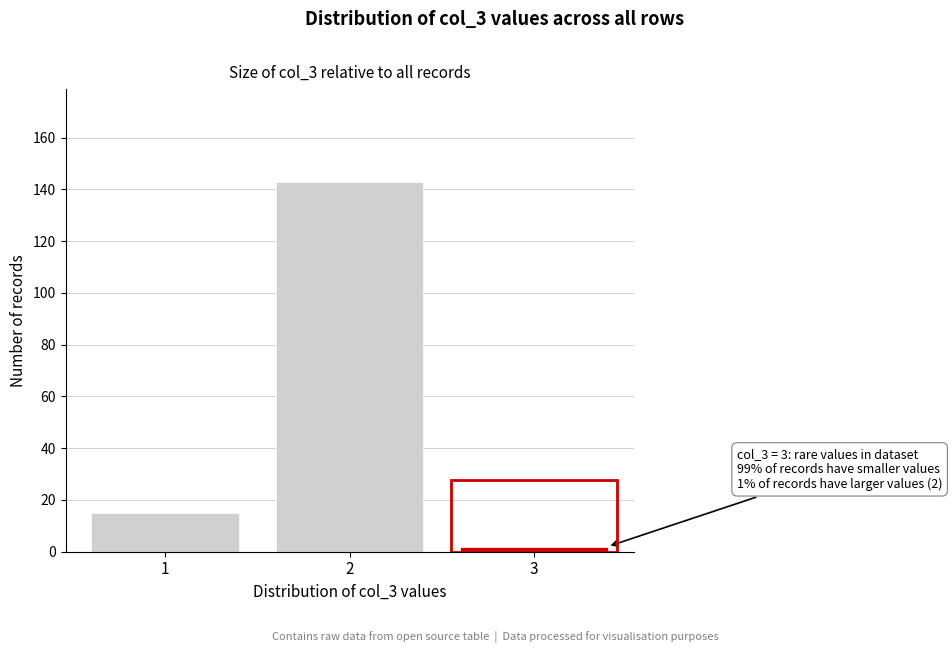

Reading left to right, transcribe all the data shown in this chart.

1=15	2=143	3=2